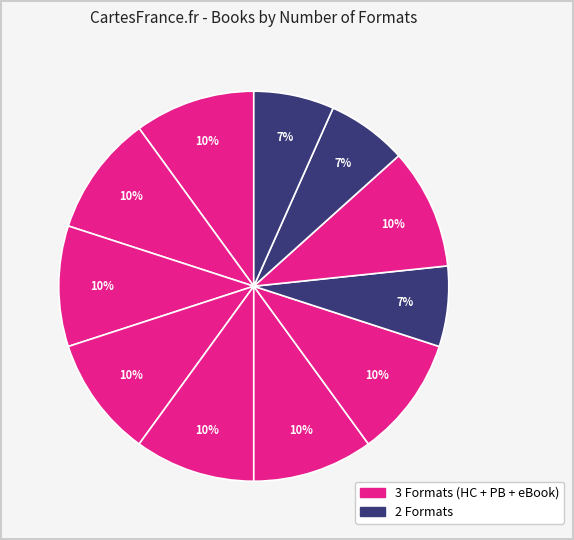

To the nearest percent, what is the difference between the largest and smallest slice percentages?

3%